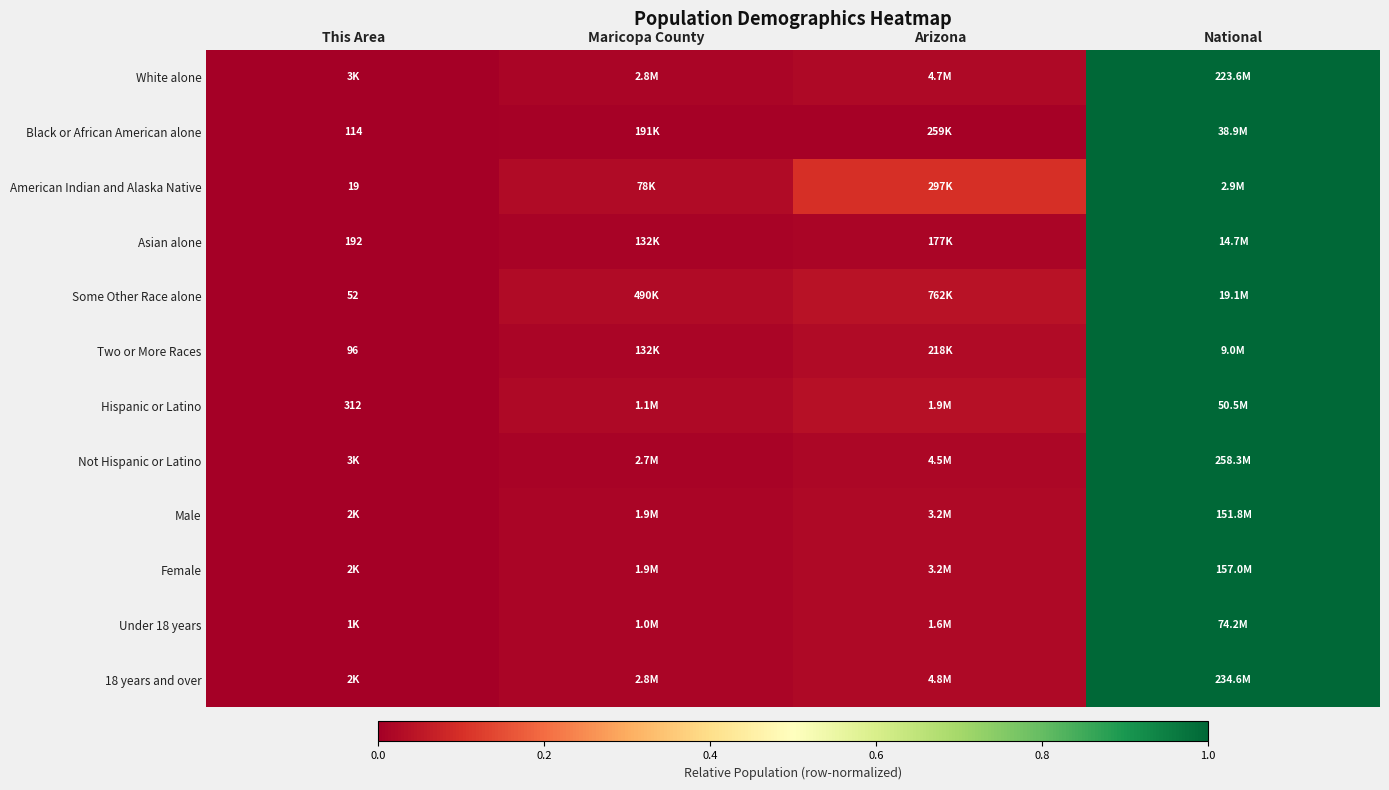

The Under 18 years series shows 0.0 at Arizona. True or false?

True